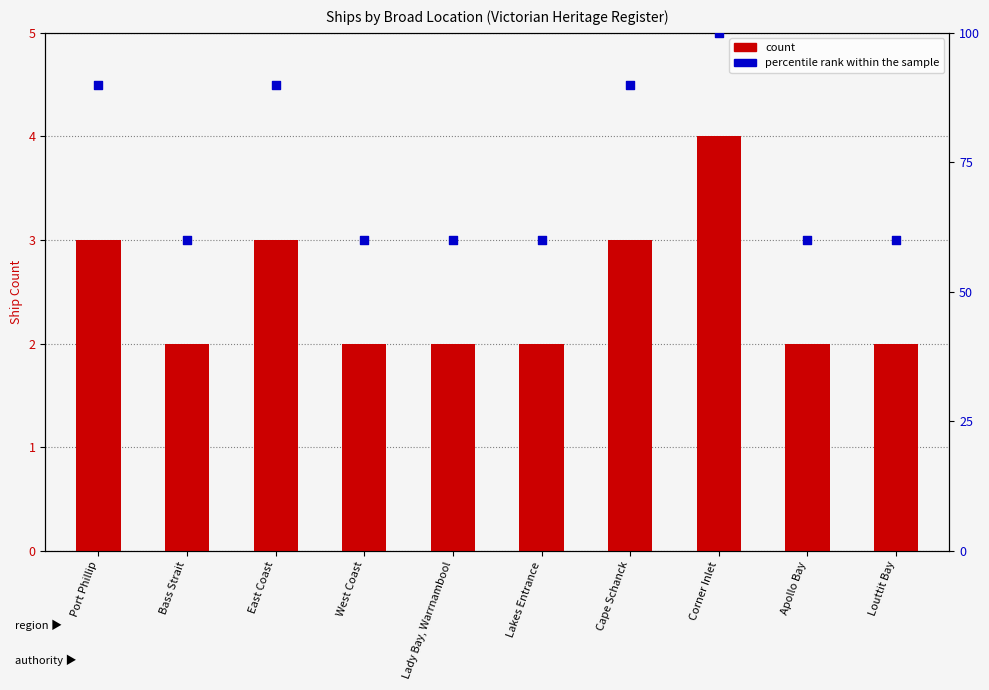

At which category is the sum across all series the highest?

Corner Inlet